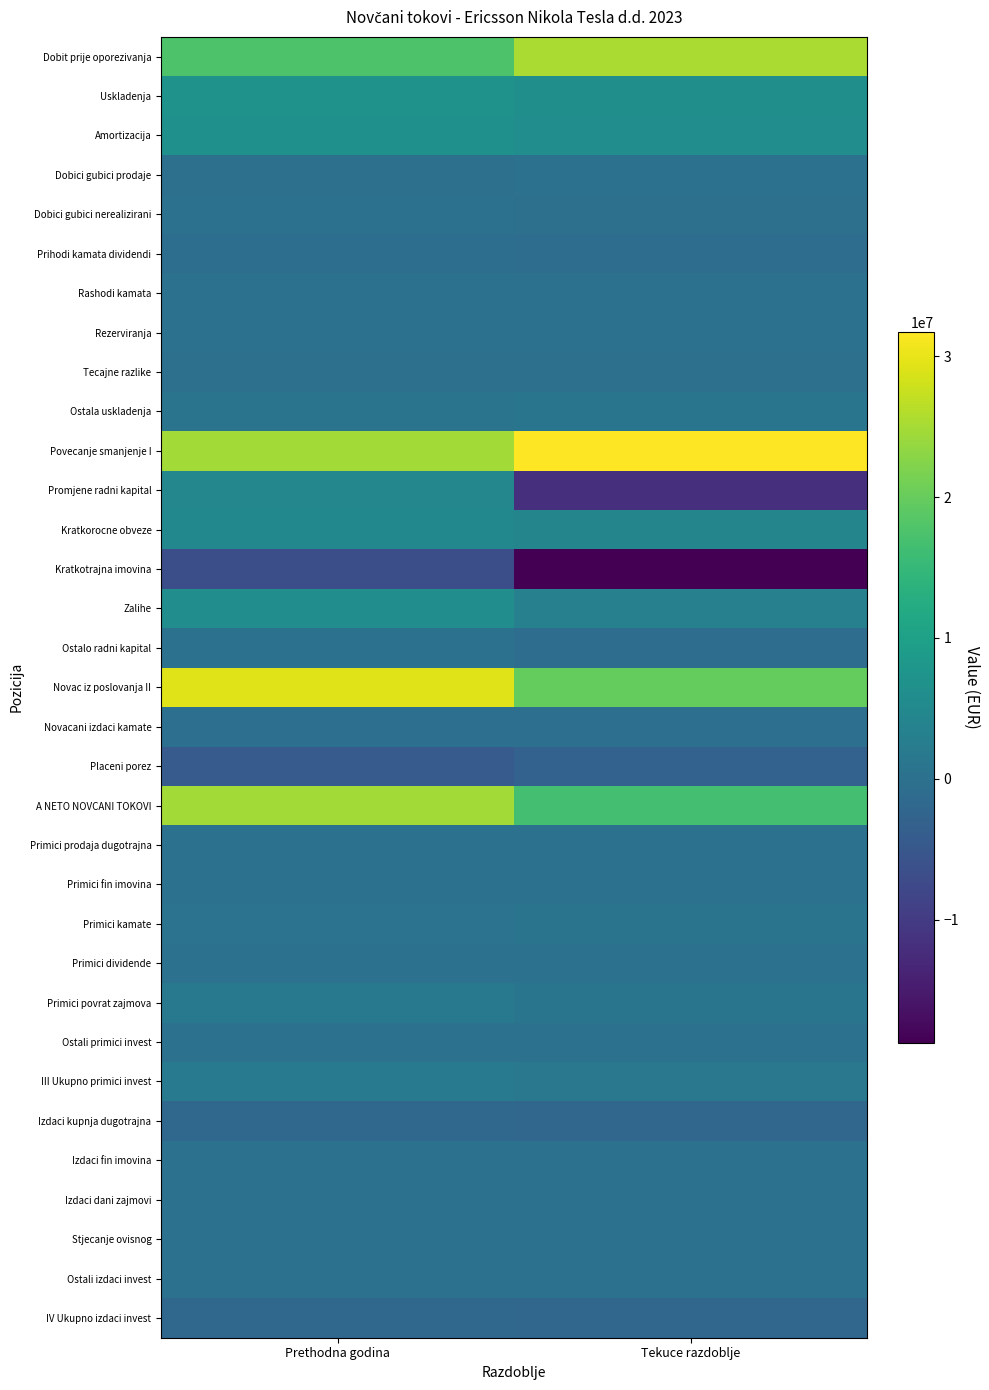

Reading left to right, extract all data points from this chart.

Dobit prije oporezivanja: Prethodna godina=17553435	Tekuce razdoblje=25236748
Uskladenja: Prethodna godina=7206893	Tekuce razdoblje=6489413
Amortizacija: Prethodna godina=6527649	Tekuce razdoblje=6036079
Dobici gubici prodaje: Prethodna godina=-84612	Tekuce razdoblje=4884
Dobici gubici nerealizirani: Prethodna godina=255241	Tekuce razdoblje=-110702
Prihodi kamata dividendi: Prethodna godina=-416847	Tekuce razdoblje=-595045
Rashodi kamata: Prethodna godina=248375	Tekuce razdoblje=244986
Rezerviranja: Prethodna godina=0	Tekuce razdoblje=0
Tecajne razlike: Prethodna godina=-86166	Tekuce razdoblje=-21340
Ostala uskladenja: Prethodna godina=763253	Tekuce razdoblje=930551
Povecanje smanjenje I: Prethodna godina=24760328	Tekuce razdoblje=31726161
Promjene radni kapital: Prethodna godina=4563882	Tekuce razdoblje=-11890449
Kratkorocne obveze: Prethodna godina=4897525	Tekuce razdoblje=4233150
Kratkotrajna imovina: Prethodna godina=-6517805	Tekuce razdoblje=-18724204
Zalihe: Prethodna godina=5910617	Tekuce razdoblje=3295126
Ostalo radni kapital: Prethodna godina=273545	Tekuce razdoblje=-694521
Novac iz poslovanja II: Prethodna godina=29324210	Tekuce razdoblje=19835712
Novacani izdaci kamate: Prethodna godina=-221259	Tekuce razdoblje=-232355
Placeni porez: Prethodna godina=-4289424	Tekuce razdoblje=-2858044
A NETO NOVCANI TOKOVI: Prethodna godina=24813527	Tekuce razdoblje=16745313
Primici prodaja dugotrajna: Prethodna godina=117386	Tekuce razdoblje=8964
Primici fin imovina: Prethodna godina=0	Tekuce razdoblje=0
Primici kamate: Prethodna godina=455188	Tekuce razdoblje=640890
Primici dividende: Prethodna godina=0	Tekuce razdoblje=0
Primici povrat zajmova: Prethodna godina=1712194	Tekuce razdoblje=792336
Ostali primici invest: Prethodna godina=0	Tekuce razdoblje=0
III Ukupno primici invest: Prethodna godina=2284768	Tekuce razdoblje=1442190
Izdaci kupnja dugotrajna: Prethodna godina=-1964940	Tekuce razdoblje=-2108900
Izdaci fin imovina: Prethodna godina=0	Tekuce razdoblje=0
Izdaci dani zajmovi: Prethodna godina=0	Tekuce razdoblje=0
Stjecanje ovisnog: Prethodna godina=0	Tekuce razdoblje=0
Ostali izdaci invest: Prethodna godina=0	Tekuce razdoblje=0
IV Ukupno izdaci invest: Prethodna godina=-1964940	Tekuce razdoblje=-2108900